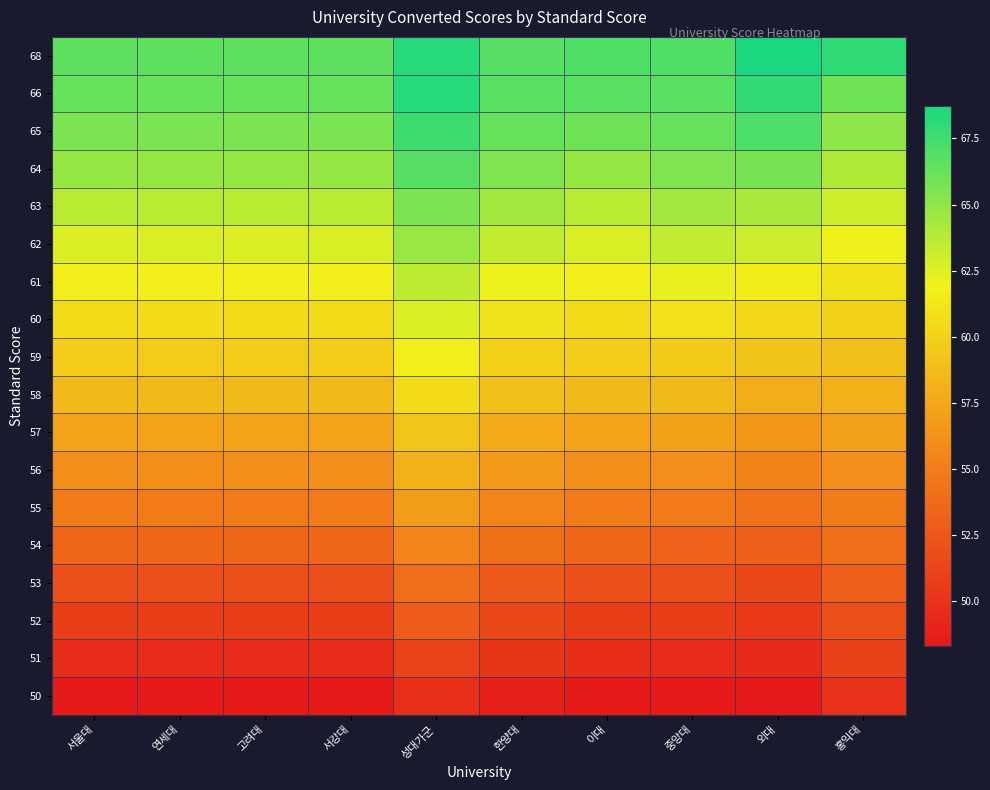

Reading left to right, what are all the values shown in this chart?

68: 서울대=66.5	연세대=66.5	고려대=66.5	서강대=66.5	성대가군=68.3	한양대=66.8	이대=67.0	중앙대=67.0	외대=68.7	홍익대=68.0
66: 서울대=66.3	연세대=66.2	고려대=66.3	서강대=66.3	성대가군=68.3	한양대=66.7	이대=66.7	중앙대=66.7	외대=68.0	홍익대=66.0
65: 서울대=65.6	연세대=65.7	고려대=65.6	서강대=65.6	성대가군=67.6	한양대=66.3	이대=66.0	중앙대=66.3	외대=67.1	홍익대=65.0
64: 서울대=64.8	연세대=64.8	고려대=64.8	서강대=64.8	성대가군=66.8	한양대=65.5	이대=64.8	중앙대=65.5	외대=65.7	홍익대=64.0
63: 서울대=63.6	연세대=63.6	고려대=63.6	서강대=63.6	성대가군=65.6	한양대=64.4	이대=63.6	중앙대=64.4	외대=64.2	홍익대=63.0
62: 서울대=62.7	연세대=62.7	고려대=62.7	서강대=62.7	성대가군=64.7	한양대=63.4	이대=62.7	중앙대=63.4	외대=63.1	홍익대=62.0
61: 서울대=61.6	연세대=61.6	고려대=61.6	서강대=61.6	성대가군=63.6	한양대=62.1	이대=61.6	중앙대=62.2	외대=61.6	홍익대=61.0
60: 서울대=60.6	연세대=60.6	고려대=60.6	서강대=60.6	성대가군=62.6	한양대=61.0	이대=60.6	중앙대=60.9	외대=60.4	홍익대=60.0
59: 서울대=59.7	연세대=59.7	고려대=59.7	서강대=59.7	성대가군=61.7	한양대=59.9	이대=59.7	중앙대=59.6	외대=59.1	홍익대=59.0
58: 서울대=58.6	연세대=58.6	고려대=58.6	서강대=58.6	성대가군=60.6	한양대=59.0	이대=58.6	중앙대=58.6	외대=57.9	홍익대=58.0
57: 서울대=57.2	연세대=57.3	고려대=57.2	서강대=57.3	성대가군=59.2	한양대=57.7	이대=57.3	중앙대=57.2	외대=56.4	홍익대=57.0
56: 서울대=56.1	연세대=56.1	고려대=56.1	서강대=56.1	성대가군=58.1	한양대=56.6	이대=56.1	중앙대=56.0	외대=55.4	홍익대=56.0
55: 서울대=54.9	연세대=54.9	고려대=54.9	서강대=54.9	성대가군=56.9	한양대=55.4	이대=54.9	중앙대=54.8	외대=54.2	홍익대=55.0
54: 서울대=53.4	연세대=53.4	고려대=53.4	서강대=53.4	성대가군=55.4	한양대=54.1	이대=53.4	중앙대=53.3	외대=52.9	홍익대=54.0
53: 서울대=52.0	연세대=52.0	고려대=52.0	서강대=52.0	성대가군=54.0	한양대=52.6	이대=52.0	중앙대=51.9	외대=51.4	홍익대=53.0
52: 서울대=50.9	연세대=50.9	고려대=50.9	서강대=50.9	성대가군=52.8	한양대=51.4	이대=50.9	중앙대=50.8	외대=50.5	홍익대=52.0
51: 서울대=49.6	연세대=49.6	고려대=49.6	서강대=49.6	성대가군=51.0	한양대=50.2	이대=49.7	중앙대=49.6	외대=49.5	홍익대=51.0
50: 서울대=48.4	연세대=48.4	고려대=48.4	서강대=48.4	성대가군=49.8	한양대=48.9	이대=48.4	중앙대=48.4	외대=48.3	홍익대=50.0